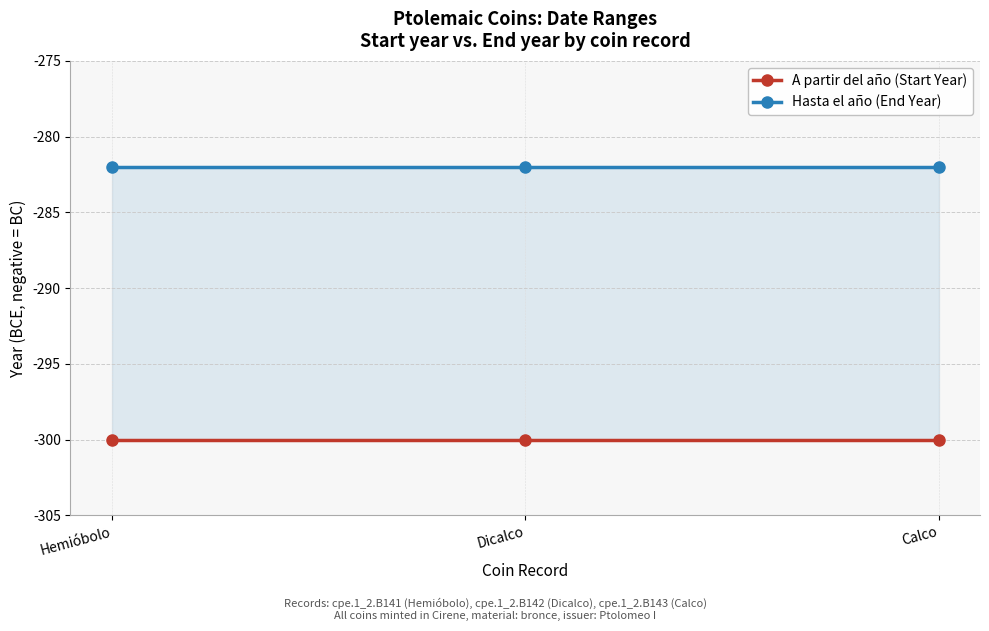

How many lines are shown in the chart?

2